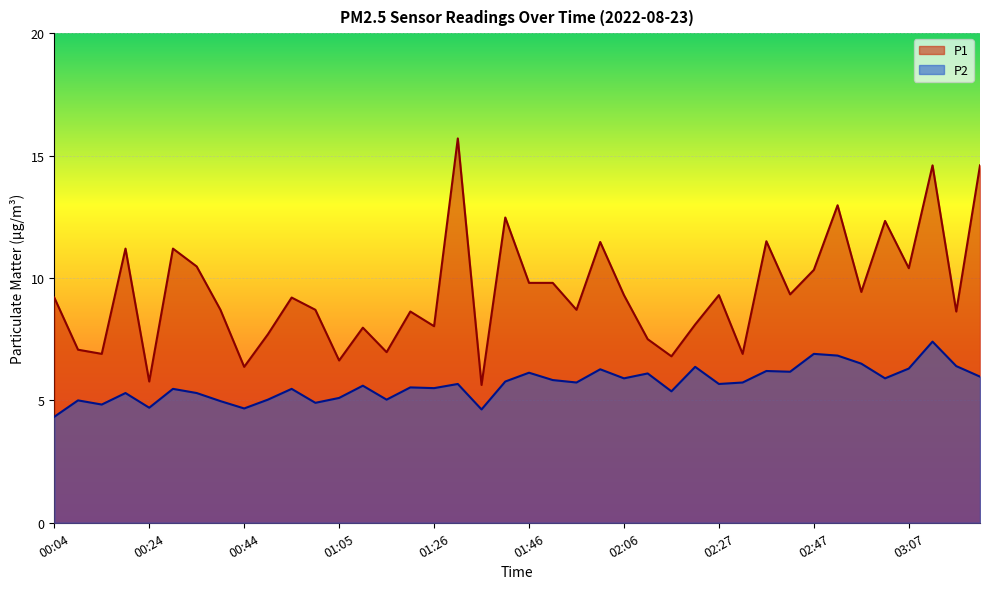

What is the sum of the P2 values at 03:02 and 00:34?

11.2